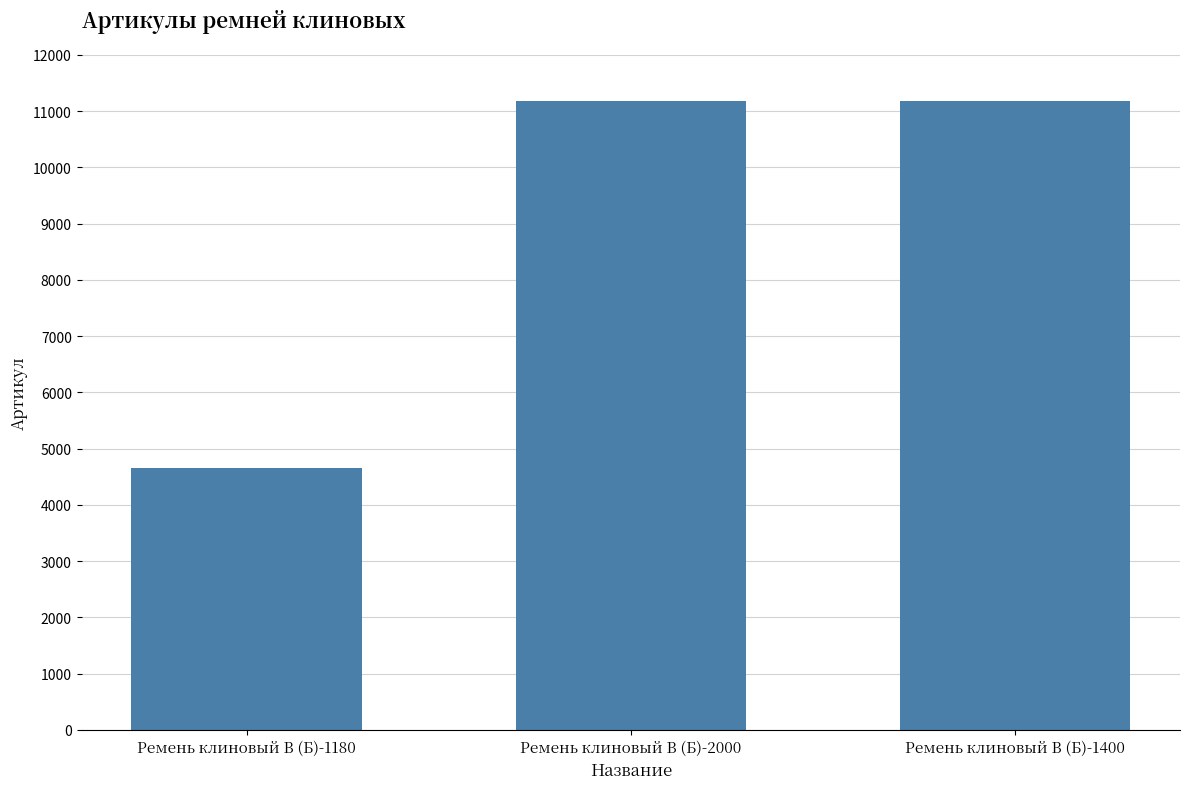

What is the label of the 3rd bar from the left?

Ремень клиновый В (Б)-1400